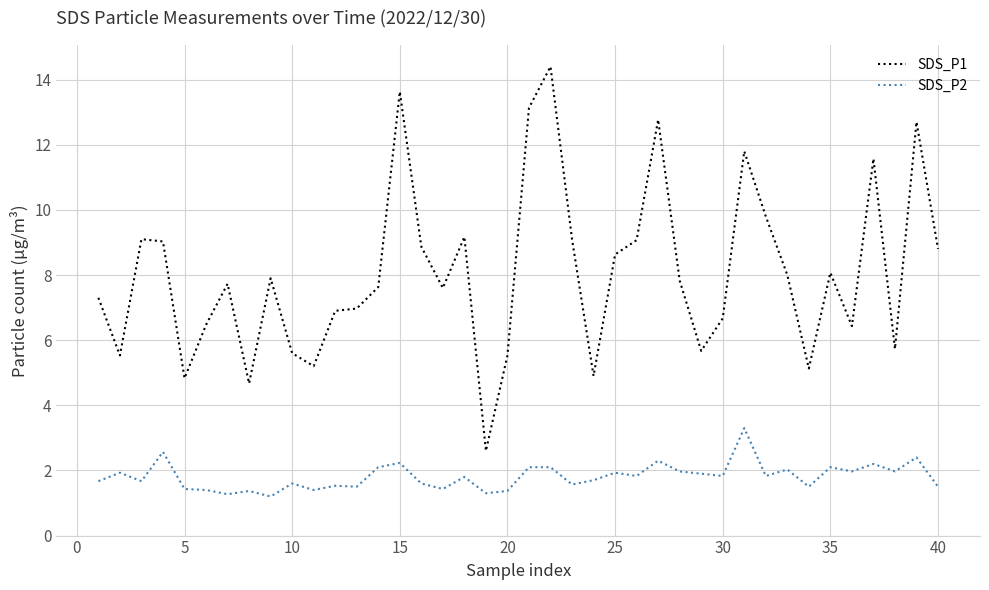

Which series has the largest range (max minus min)?

SDS_P1